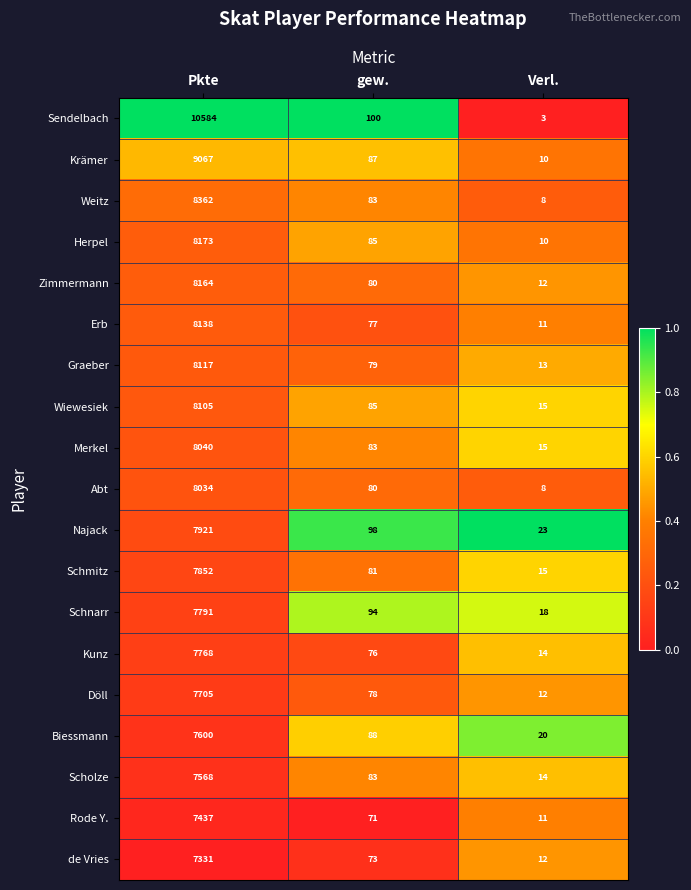

What is the approximate value of Merkel at gew., to the nearest 100?

100